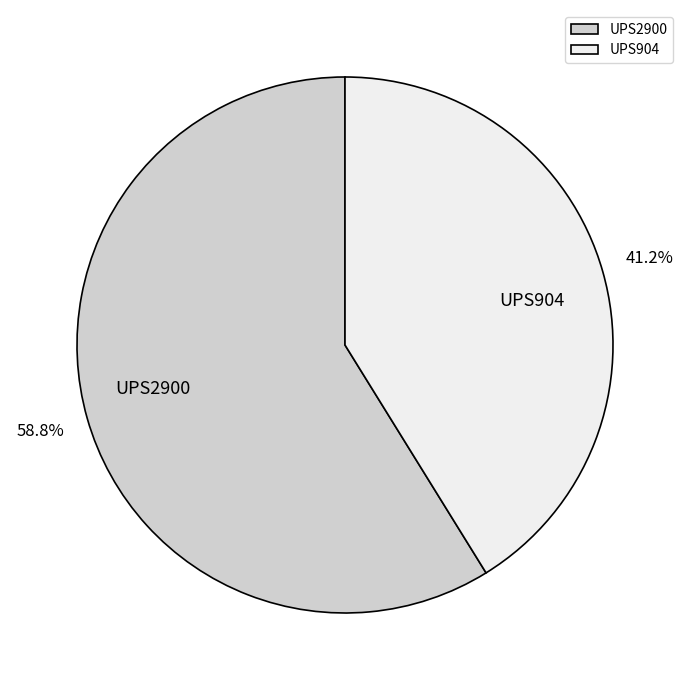

To the nearest percent, what is the combined percentage of UPS2900 and UPS904?

100%